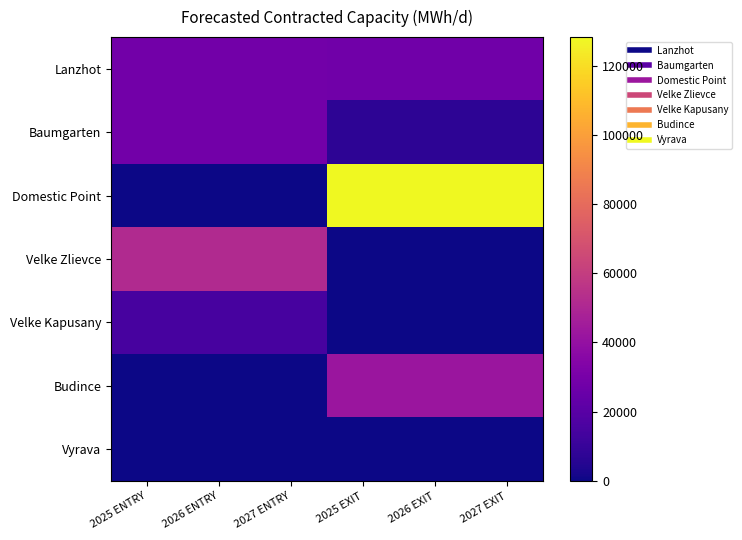

Reading right to left, what are all the values shown in this chart?

Lanzhot: 2027 EXIT=27791.0	2026 EXIT=27791.0	2025 EXIT=27791.0	2027 ENTRY=28493.2	2026 ENTRY=28493.2	2025 ENTRY=28493.2
Baumgarten: 2027 EXIT=7123.3	2026 EXIT=7123.3	2025 EXIT=7123.3	2027 ENTRY=28493.2	2026 ENTRY=28493.2	2025 ENTRY=28493.2
Domestic Point: 2027 EXIT=128219.2	2026 EXIT=128219.2	2025 EXIT=128219.2	2027 ENTRY=0.0	2026 ENTRY=0.0	2025 ENTRY=0.0
Velke Zlievce: 2027 EXIT=0.0	2026 EXIT=0.0	2025 EXIT=0.0	2027 ENTRY=51226.6	2026 ENTRY=51226.6	2025 ENTRY=51226.6
Velke Kapusany: 2027 EXIT=0.0	2026 EXIT=0.0	2025 EXIT=0.0	2027 ENTRY=14969.0	2026 ENTRY=14969.0	2025 ENTRY=14969.0
Budince: 2027 EXIT=42169.9	2026 EXIT=42169.9	2025 EXIT=42169.9	2027 ENTRY=0.0	2026 ENTRY=0.0	2025 ENTRY=0.0
Vyrava: 2027 EXIT=0.0	2026 EXIT=0.0	2025 EXIT=0.0	2027 ENTRY=0.0	2026 ENTRY=0.0	2025 ENTRY=0.0